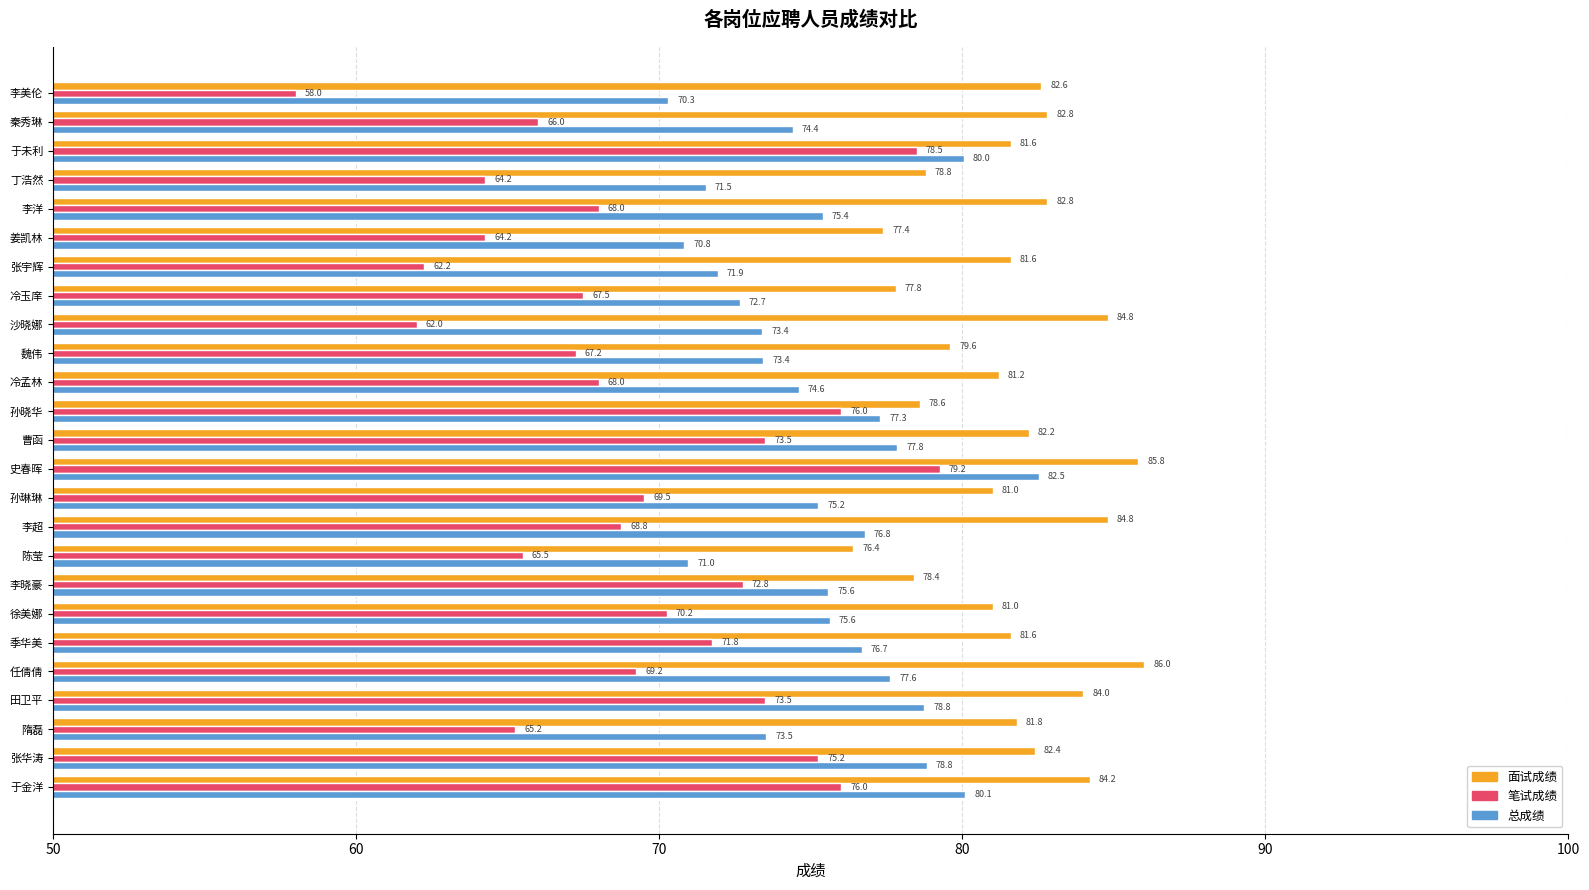

At which label does 笔试成绩 reach its minimum?

李美伦